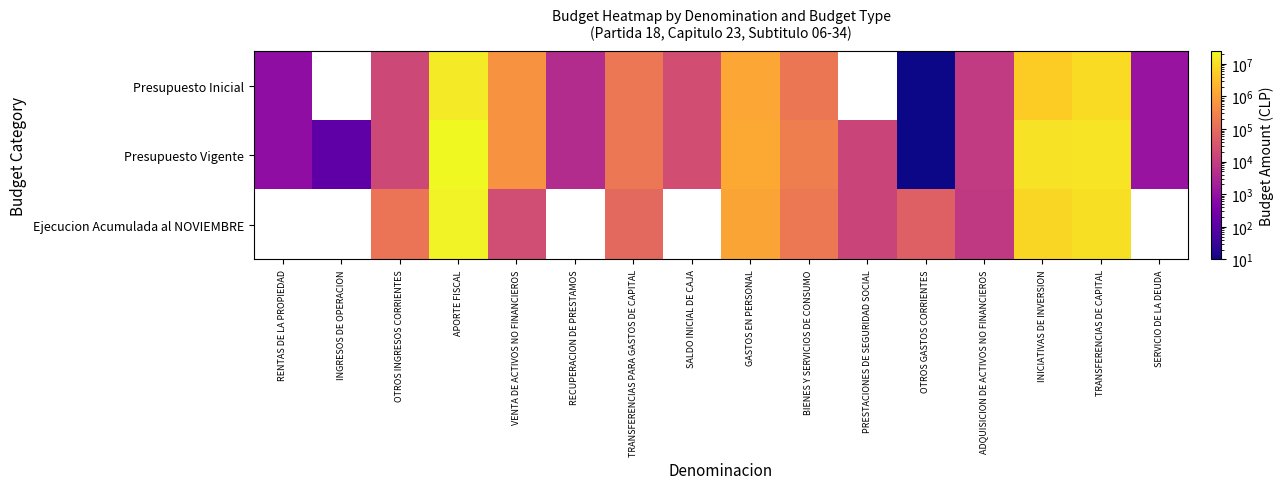

How many categories are shown in the chart?

16